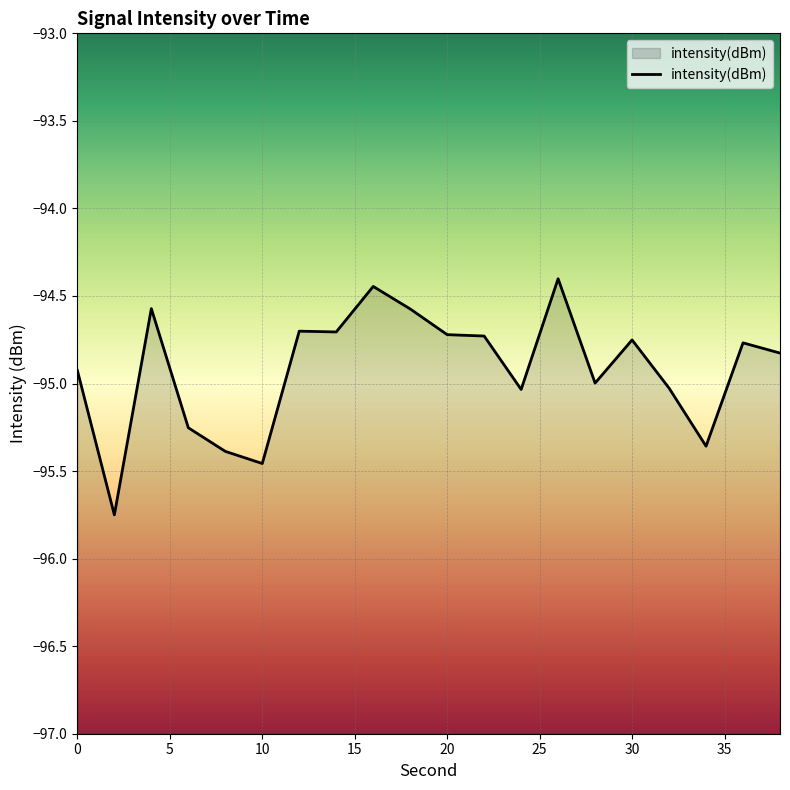

Read the value at 4.

-94.6